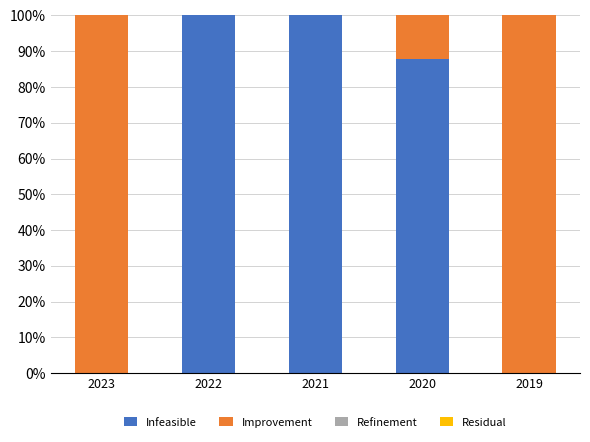

Is it true that Infeasible equals 0.0 at 2019?

True